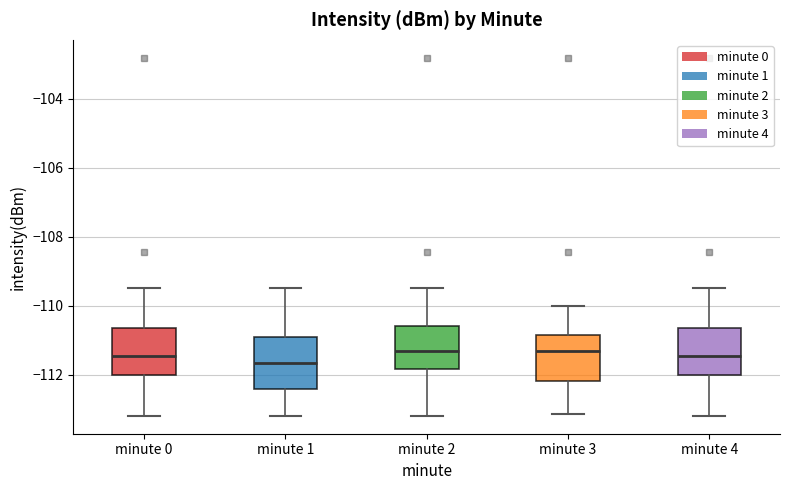

Where is the lower edge of the box for minute 3 on the y-axis? The values are not printed on the chart, so give them approximately, as read against the axis.

-112.2